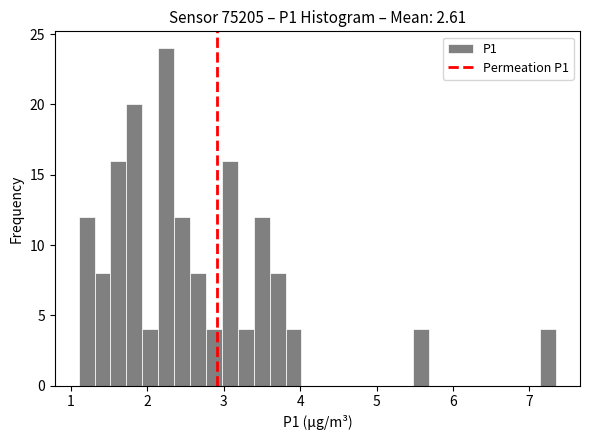

Read against the x-axis, roughly where is the centre of the tallest bar?

2.2